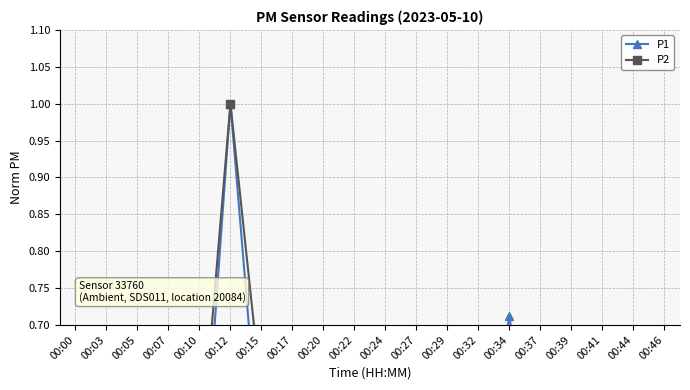

Which series changed the most between 00:10 and 00:22?

P2